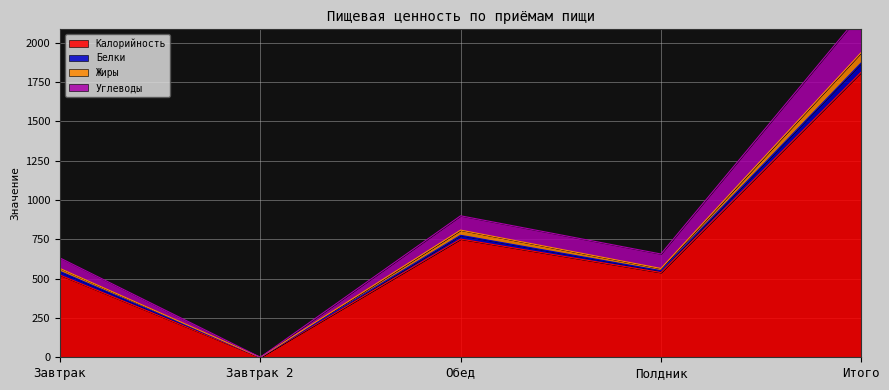

What is the label of the 4th point from the right?

Завтрак 2